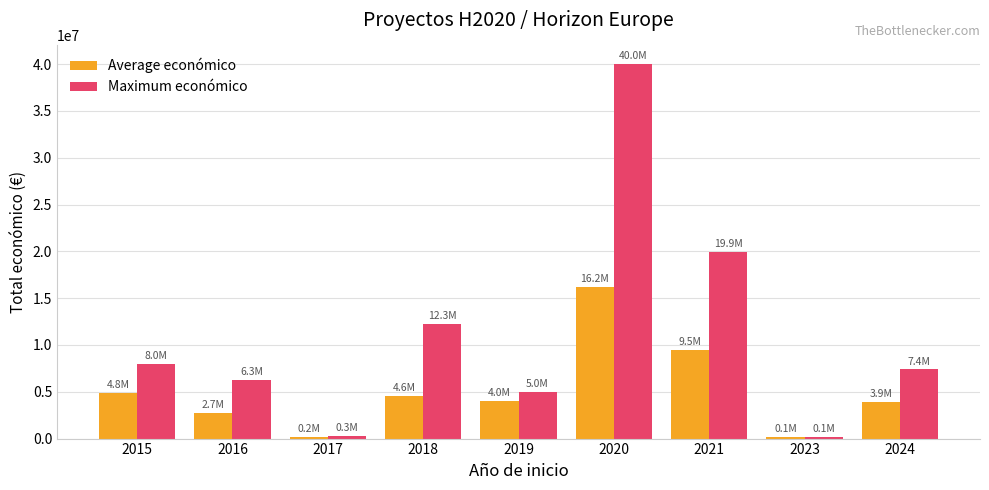

Rank the series at 2015 from highest to lowest value.

Maximum económico, Average económico